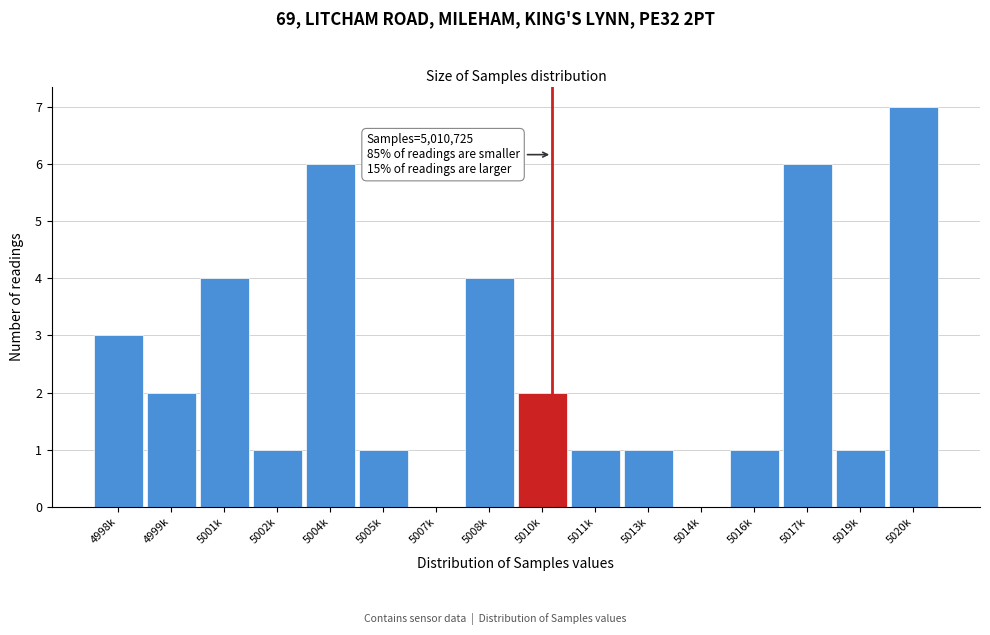

Reading left to right, list all the values displayed in this chart.

4998k=3	4999k=2	5001k=4	5002k=1	5004k=6	5005k=1	5007k=0	5008k=4	5010k=2	5011k=1	5013k=1	5014k=0	5016k=1	5017k=6	5019k=1	5020k=7